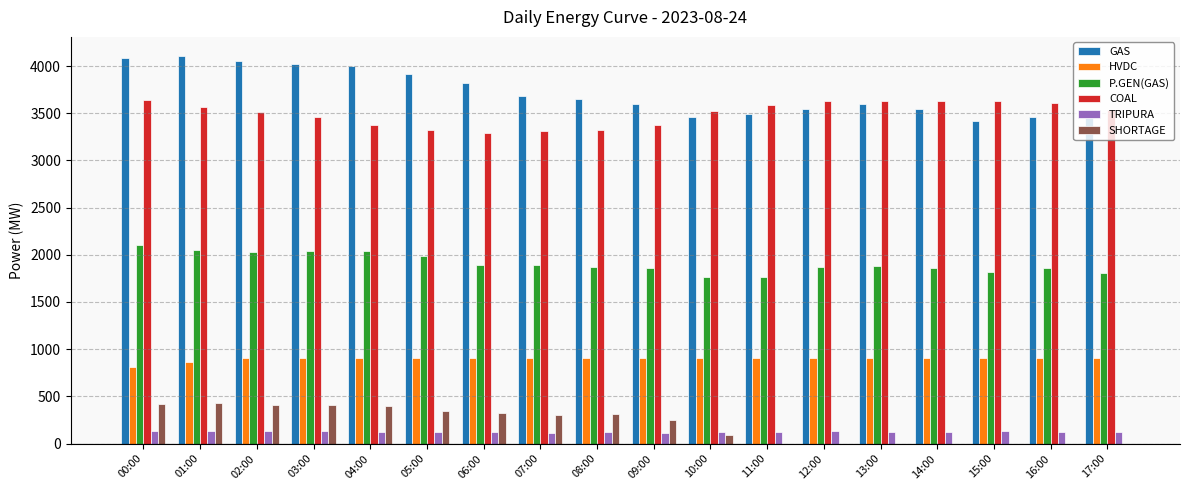

How many values in the TRIPURA series exceed 125?

9